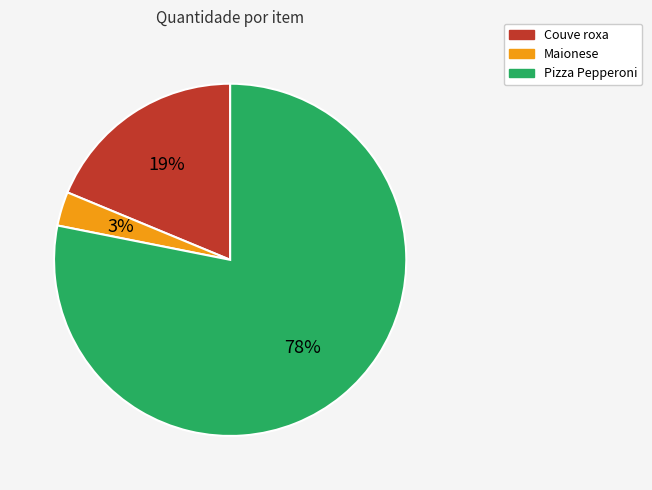

To the nearest percent, what is the average slice percentage?

33%